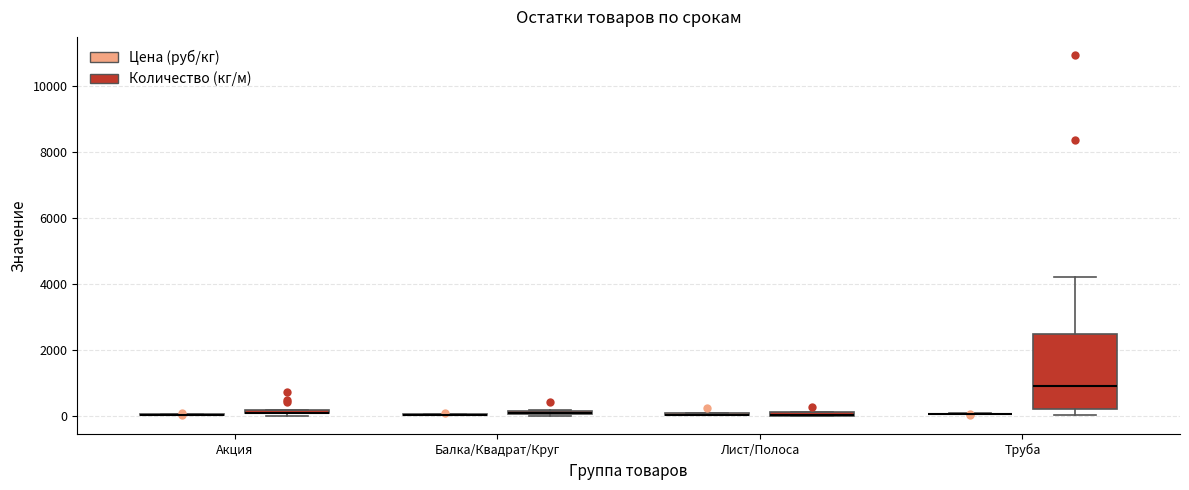

Where is the lower edge of the box for Акция (Количество (кг/м)) on the y-axis? The values are not printed on the chart, so give them approximately, as read against the axis.

0